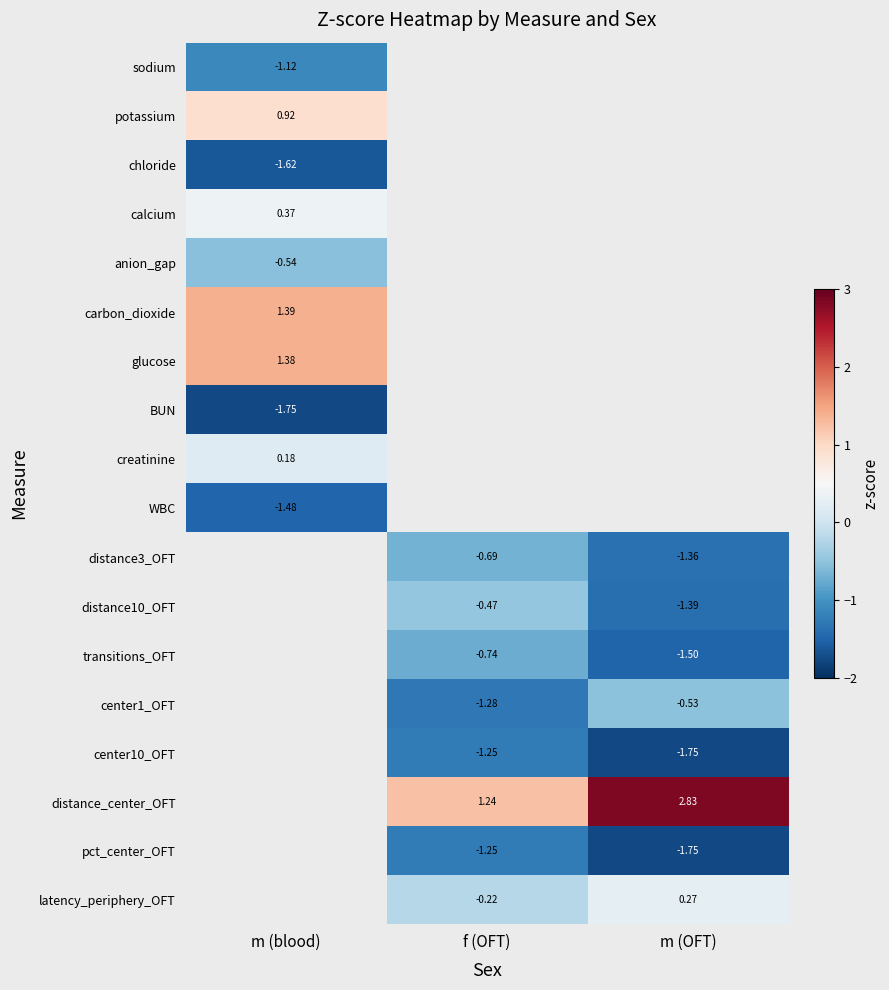

Between f (OFT) and m (blood), which is larger?

m (blood)